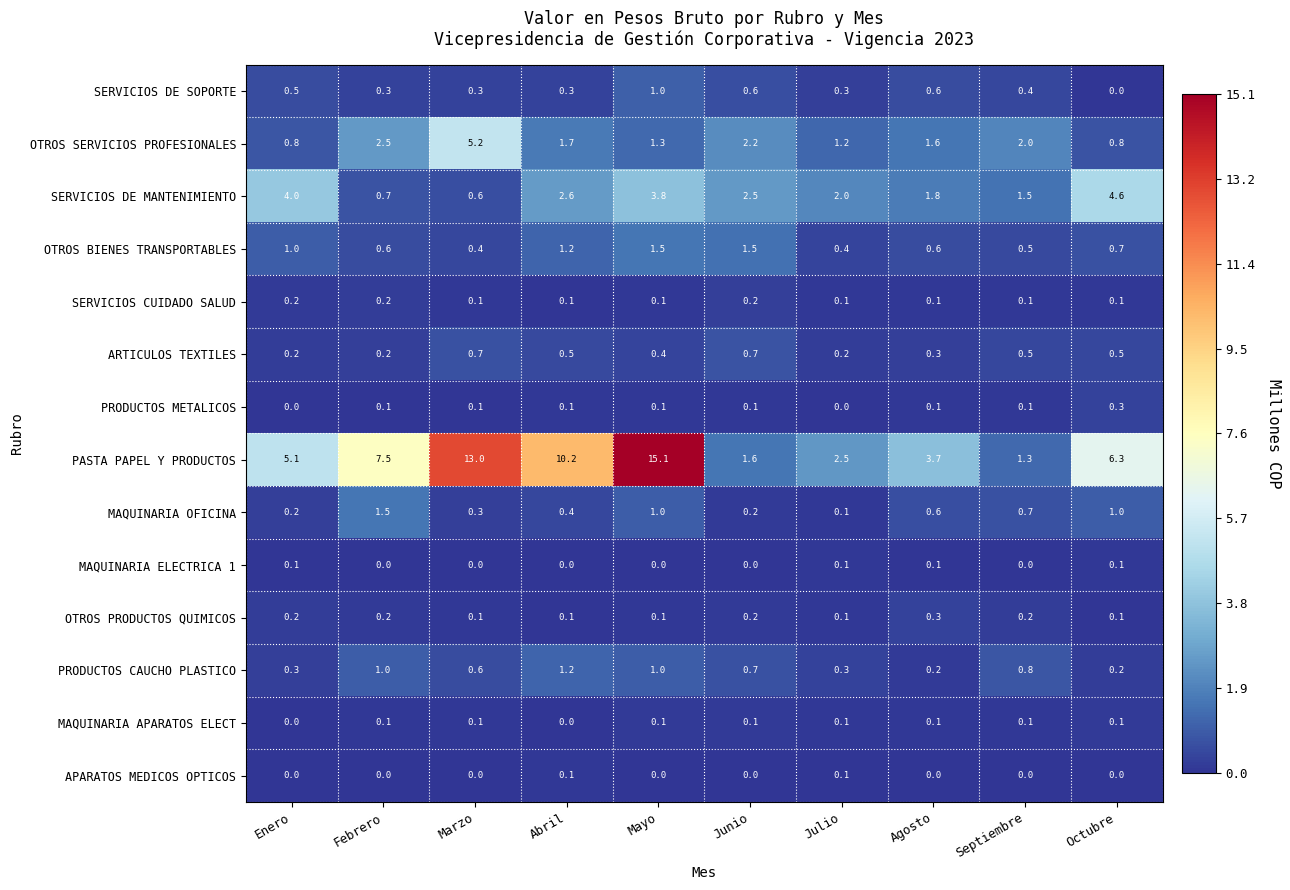

The PRODUCTOS CAUCHO PLASTICO series shows 0.4 at Mayo. True or false?

False